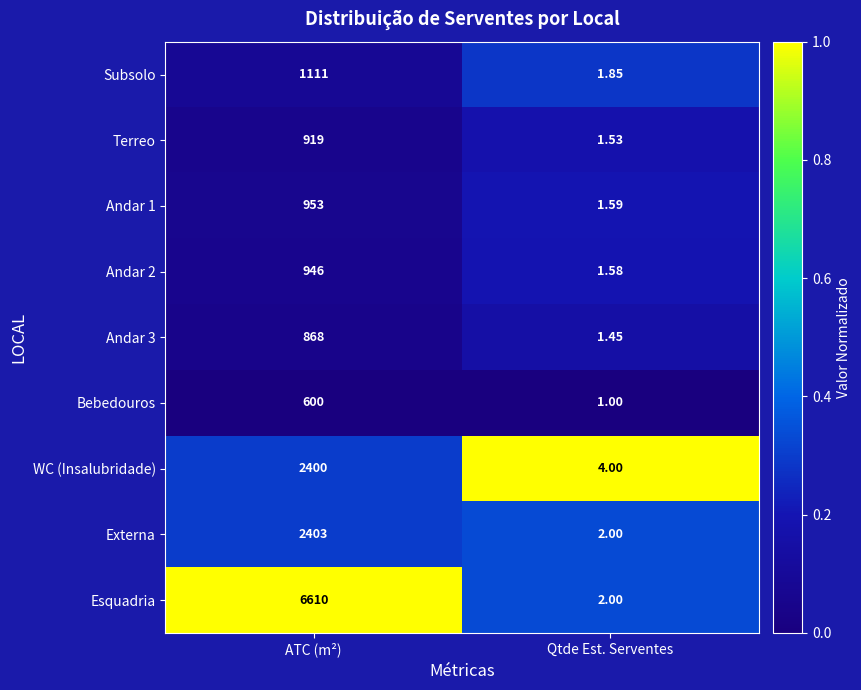

List the series in order of their peak value, highest first.

Esquadria, Externa, WC (Insalubridade), Subsolo, Andar 1, Andar 2, Terreo, Andar 3, Bebedouros